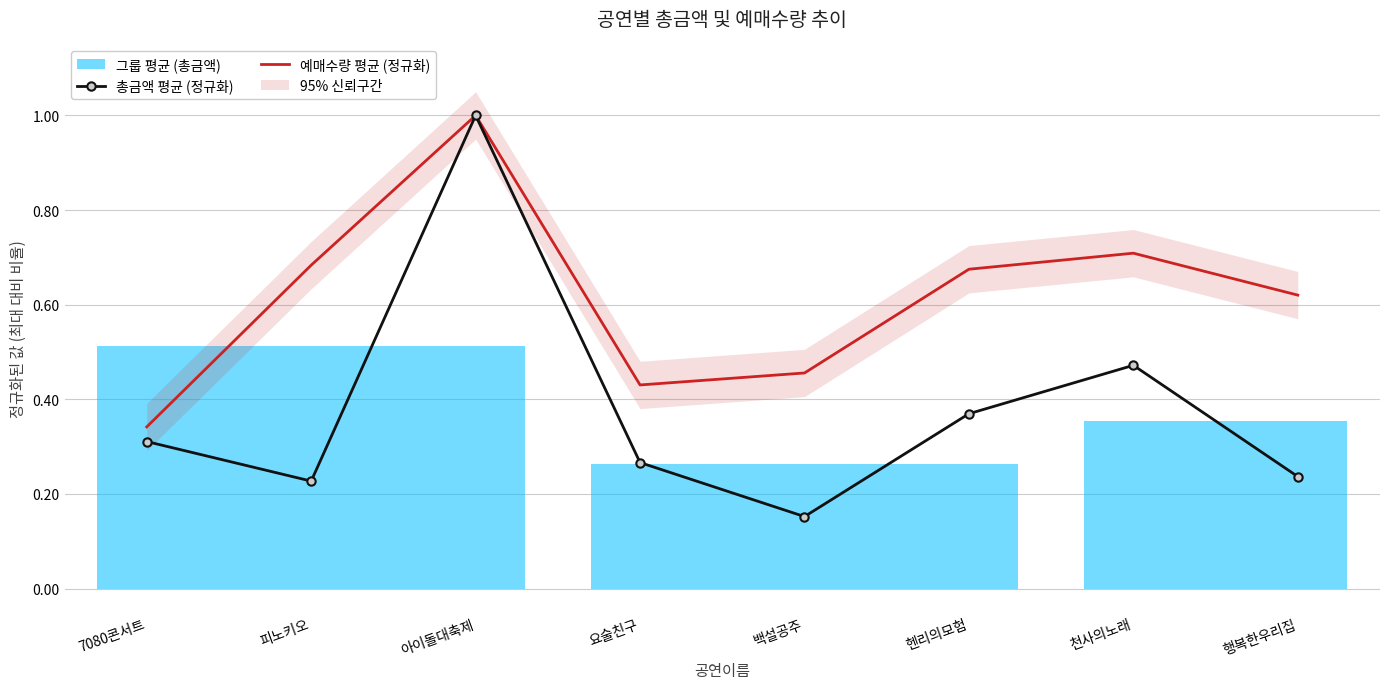

At which label is 총금액 평균 (정규화) closest to 0?

백설공주